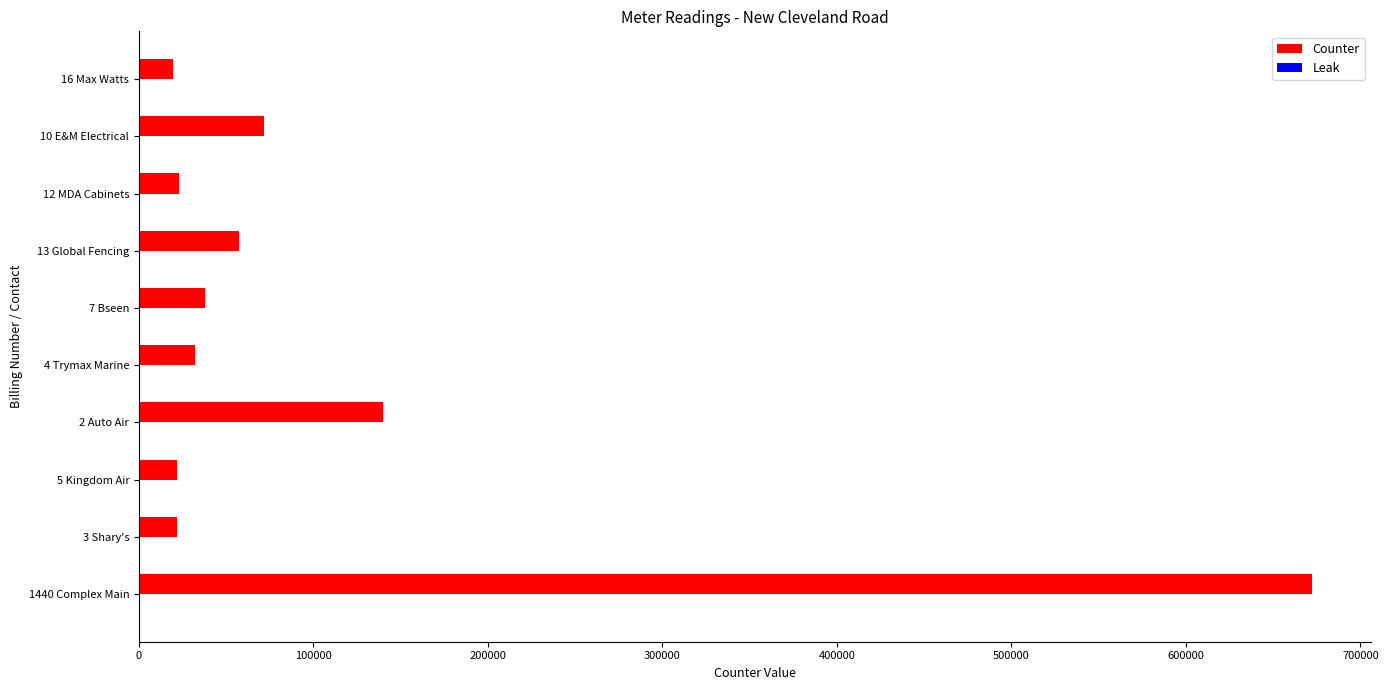

What is the highest value of the Counter series?

672340